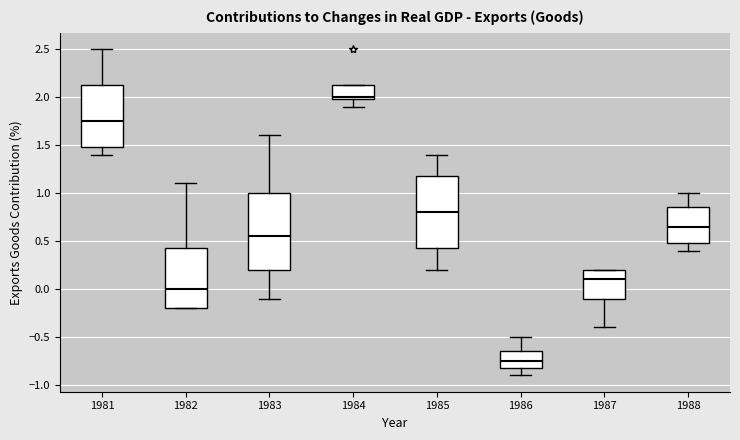

Reading left to right, transcribe this box plot: for each box, give where its median line is, the range the box spans, and where its two whiskers end, as read against the y-axis. The values are not printed on the chart, so give them approximately, as read against the axis.

1981: median 1.75, box 1.50 to 2.15, whiskers 1.40 to 2.50
1982: median 0.00, box -0.20 to 0.45, whiskers -0.20 to 1.10
1983: median 0.55, box 0.20 to 1.00, whiskers -0.10 to 1.60
1984: median 2.00 (just above the box's lower edge), box 2.00 to 2.15, whiskers 1.90 to 2.15
1985: median 0.80, box 0.45 to 1.20, whiskers 0.20 to 1.40
1986: median -0.75, box -0.80 to -0.65, whiskers -0.90 to -0.50
1987: median 0.10, box -0.10 to 0.20, whiskers -0.40 to 0.20
1988: median 0.65, box 0.50 to 0.85, whiskers 0.40 to 1.00